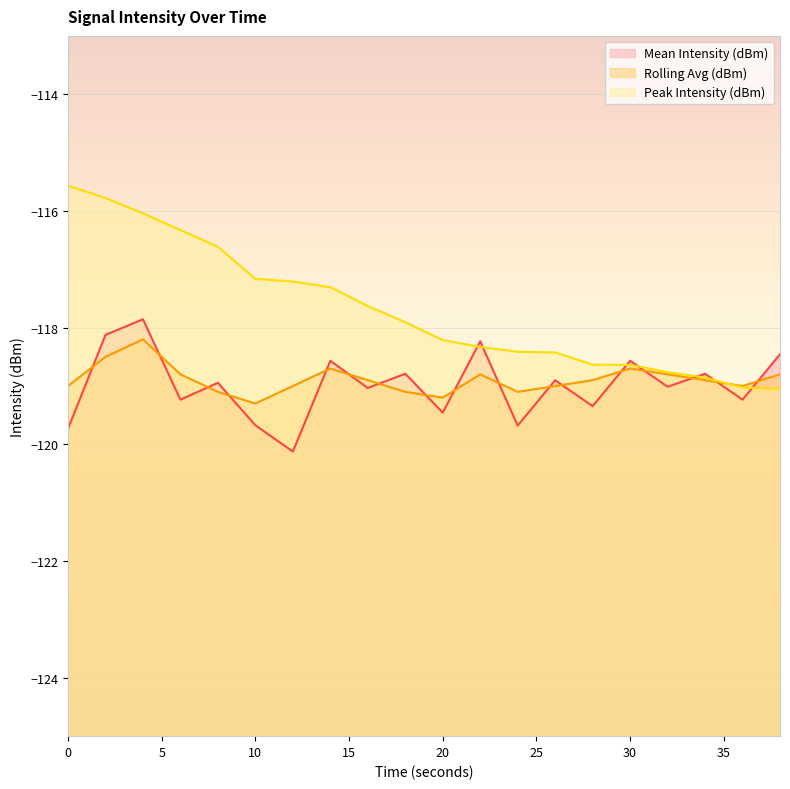

Reading right to left, extract all data points from this chart.

Mean Intensity (dBm): 38=-118.5	36=-119.2	34=-118.8	32=-119.0	30=-118.6	28=-119.3	26=-118.9	24=-119.7	22=-118.2	20=-119.5	18=-118.8	16=-119.0	14=-118.6	12=-120.1	10=-119.7	8=-118.9	6=-119.2	4=-117.9	2=-118.1	0=-119.7
Rolling Avg (dBm): 38=-118.8	36=-119.0	34=-118.9	32=-118.8	30=-118.7	28=-118.9	26=-119.0	24=-119.1	22=-118.8	20=-119.2	18=-119.1	16=-118.9	14=-118.7	12=-119.0	10=-119.3	8=-119.1	6=-118.8	4=-118.2	2=-118.5	0=-119.0
Peak Intensity (dBm): 38=-119.0	36=-119.0	34=-118.9	32=-118.8	30=-118.6	28=-118.6	26=-118.4	24=-118.4	22=-118.3	20=-118.2	18=-117.9	16=-117.6	14=-117.3	12=-117.2	10=-117.2	8=-116.6	6=-116.3	4=-116.0	2=-115.8	0=-115.6